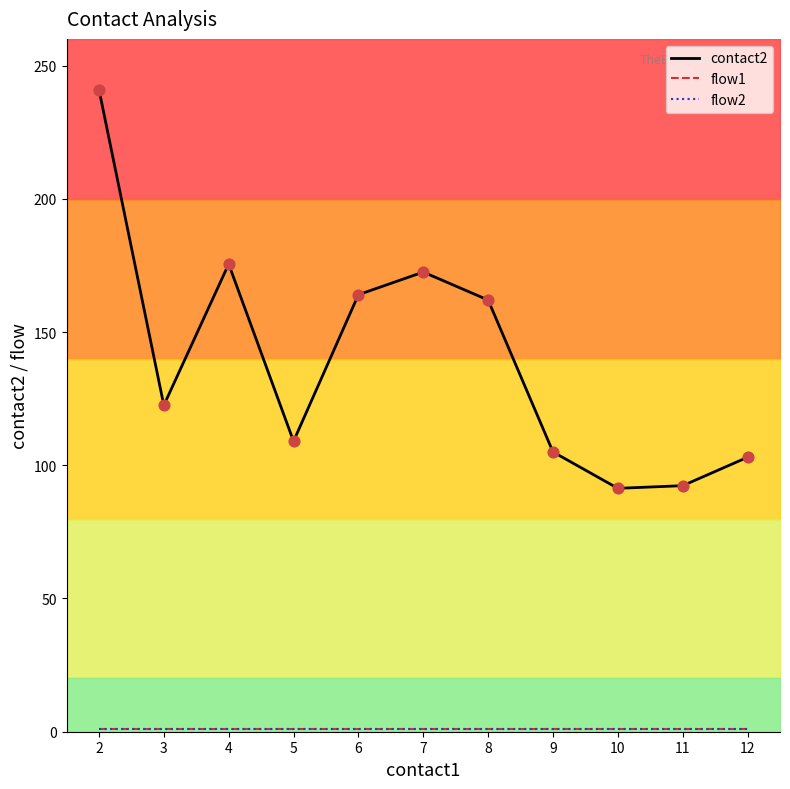

Which series contains the lowest Y value?

flow1